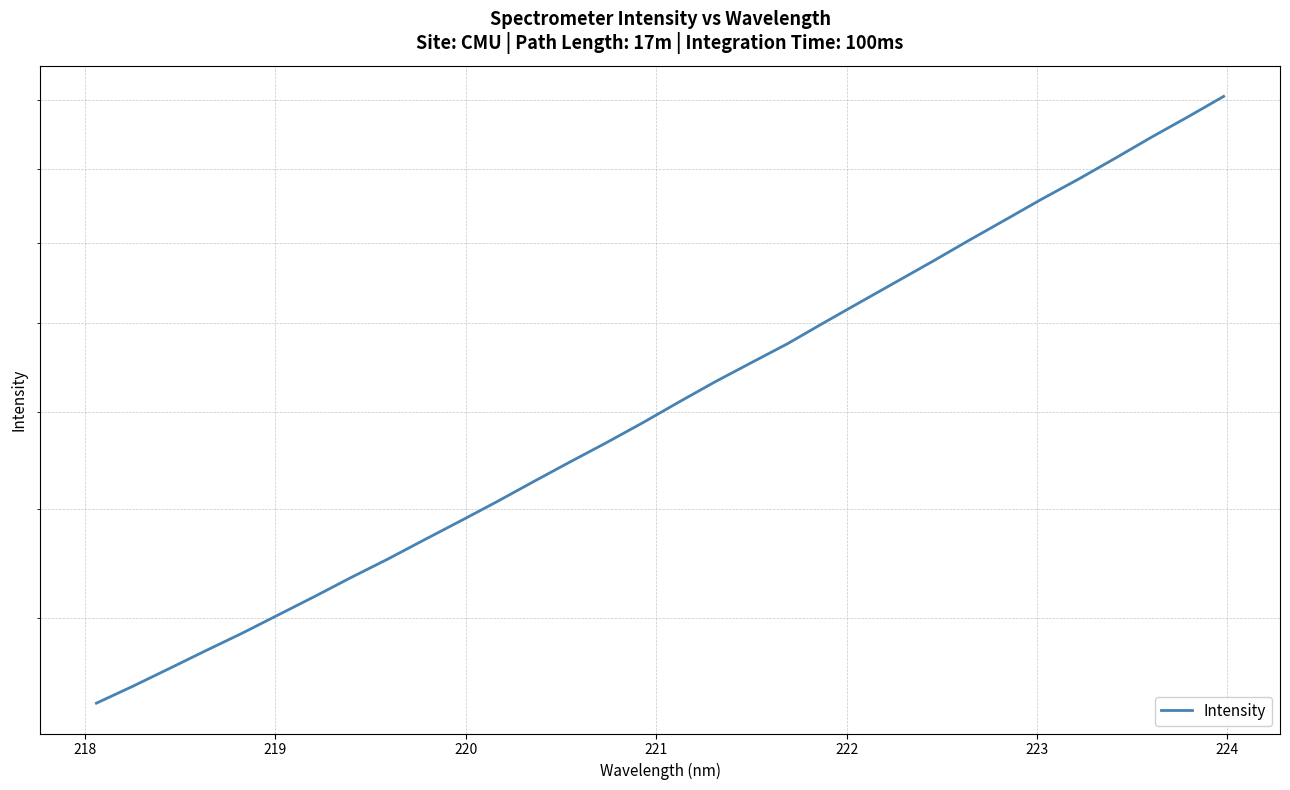

What is the smallest value displayed?

1459.4